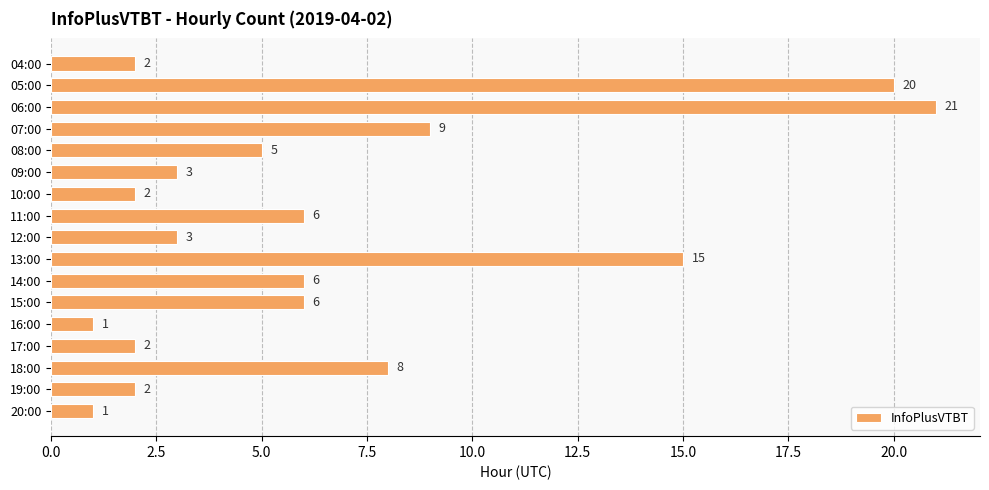

The chart shows a value of 1 at 12:00. True or false?

False